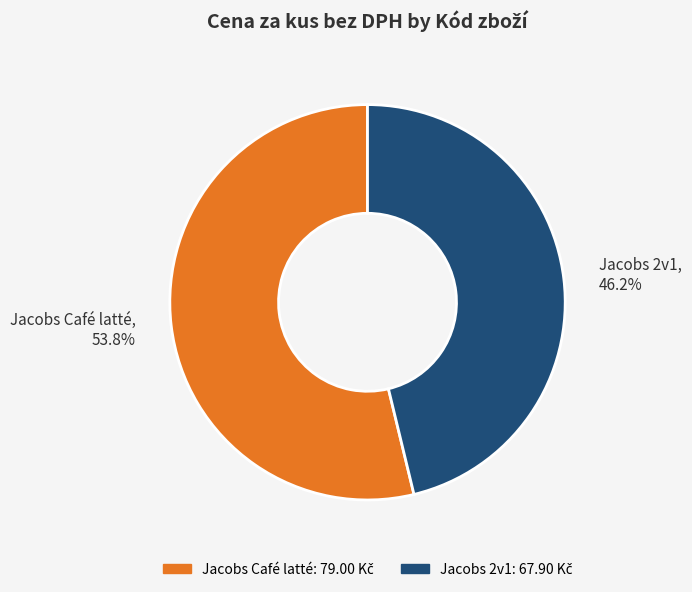

Does any single category account for the majority?

Yes